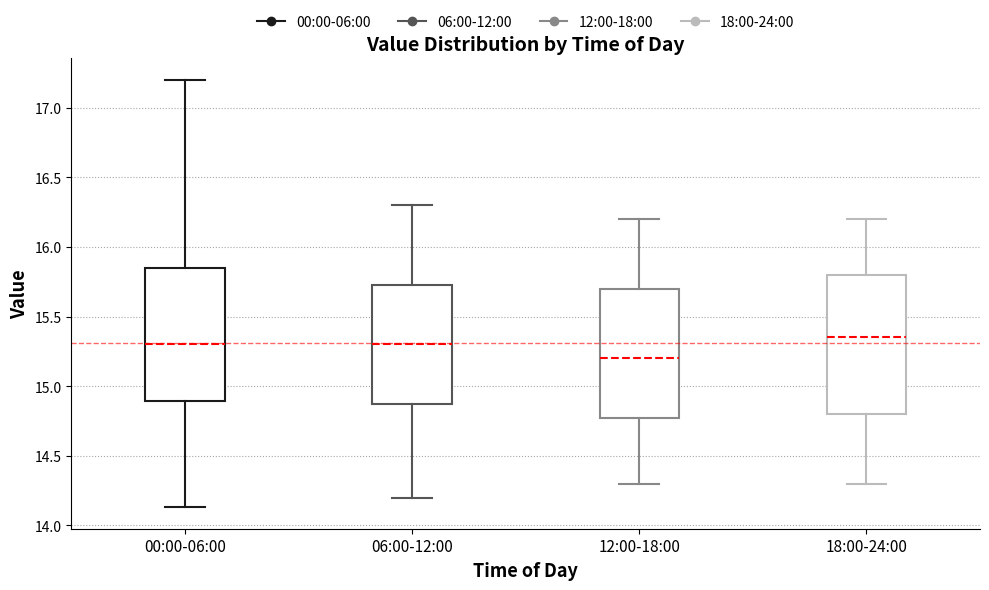

Where does the median line of the box for 12:00-18:00 sit on the y-axis? The values are not printed on the chart, so give them approximately, as read against the axis.

15.20